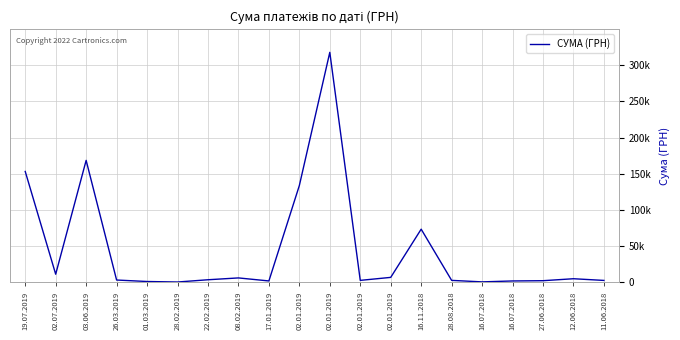

Reading right to left, extract all data points from this chart.

11.06.2018=2664.0	12.06.2018=4997.7	27.06.2018=2282.8	16.07.2018=1920.0	16.07.2018=646.5	28.08.2018=2728.5	16.11.2018=73500.0	02.01.2019=6863.2	02.01.2019=2730.0	02.01.2019=317949.4	02.01.2019=133830.4	17.01.2019=1932.0	08.02.2019=6120.6	22.02.2019=3586.0	28.02.2019=465.8	01.03.2019=1168.8	26.03.2019=3208.0	03.06.2019=168597.0	02.07.2019=11242.4	19.07.2019=153280.1